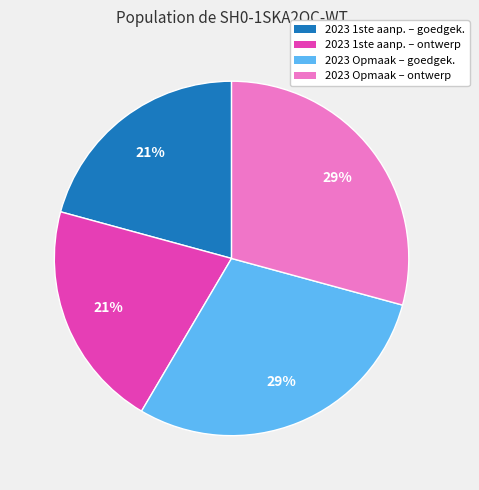

Is there any slice that represents more than half of the pie?

No